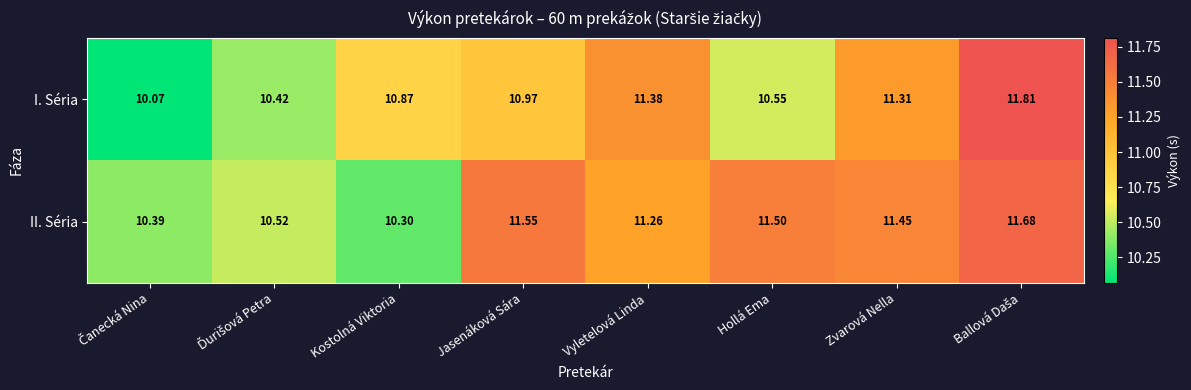

List the series in order of their overall mean, highest first.

II. Séria, I. Séria